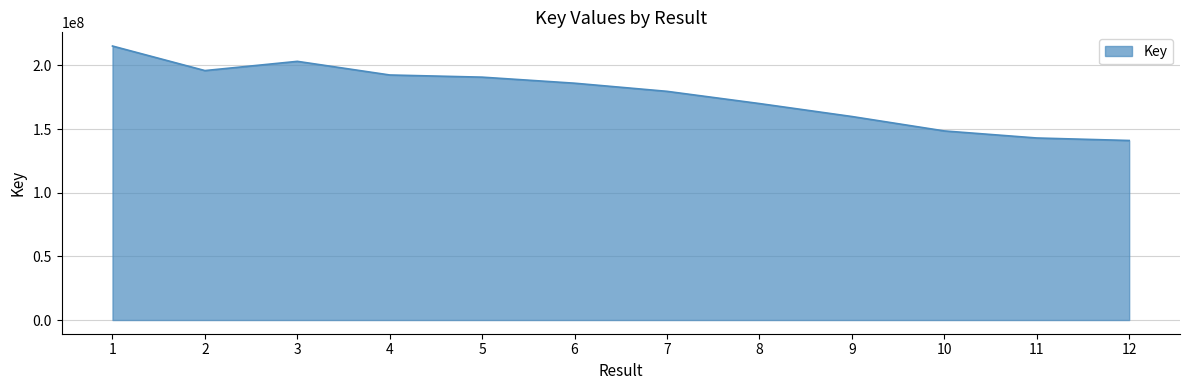

What is the difference between the second highest and minimum values?

62173451